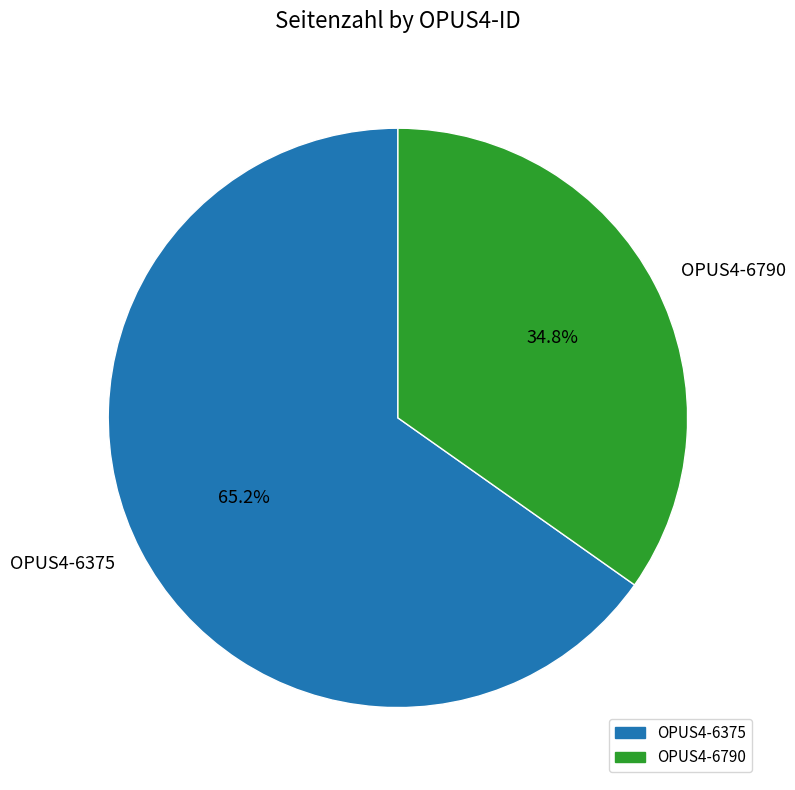

Rank the categories by value from highest to lowest.

OPUS4-6375, OPUS4-6790